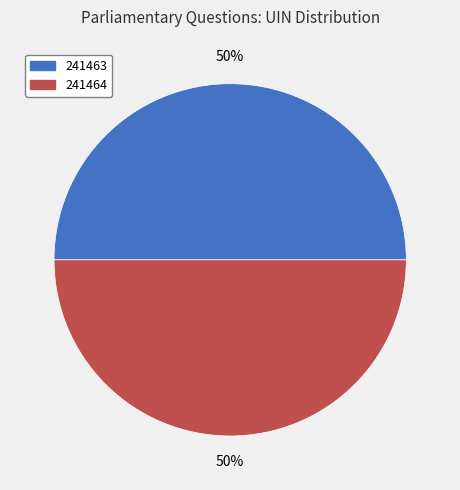

Do 241464 and 241463 together represent more than half of the pie?

Yes